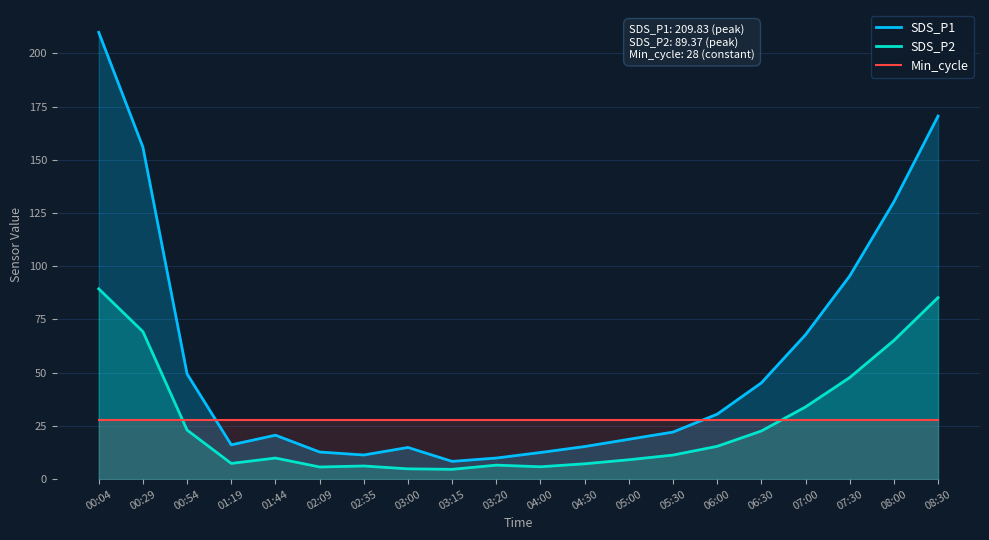

Which series has the widest spread of values?

SDS_P1